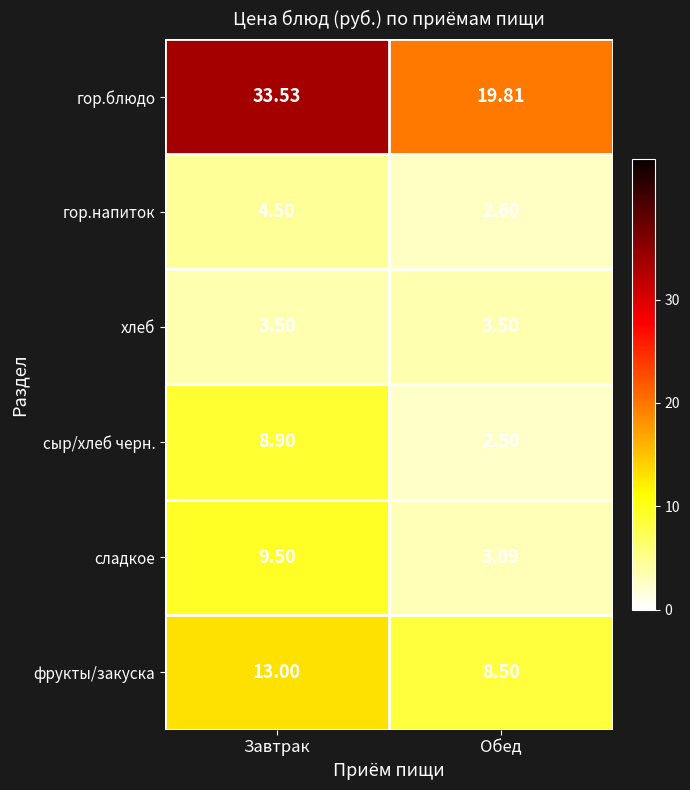

What is the minimum value shown in the chart?

2.5